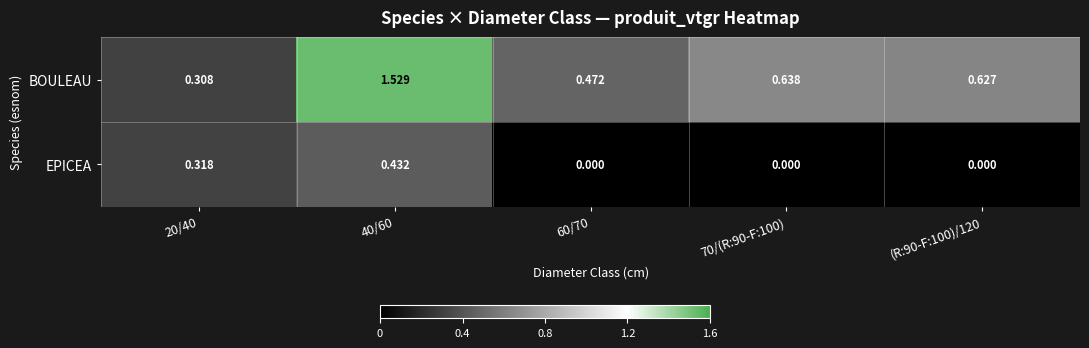

Is the value of EPICEA at 70/(R:90-F:100) greater than the value of BOULEAU at 60/70?

No